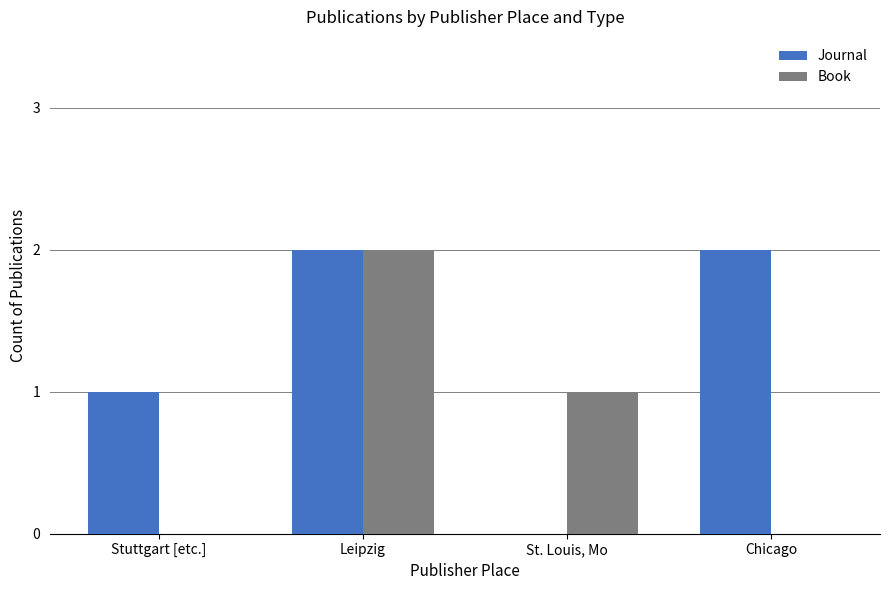

Is it true that Book equals 0 at Chicago?

True